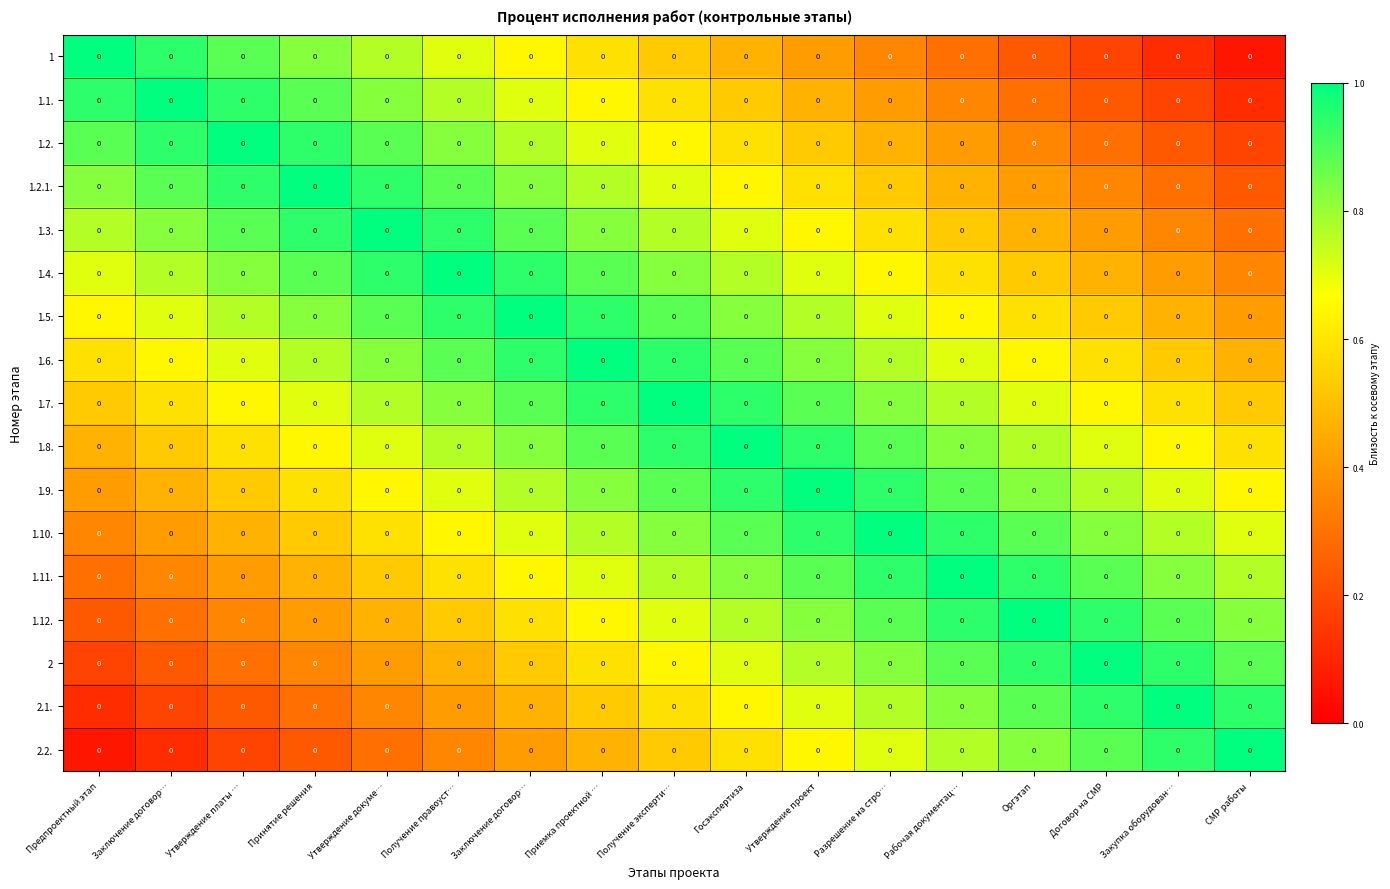

List the series in order of their peak value, lowest first.

1, 1.1., 1.2., 1.2.1., 1.3., 1.4., 1.5., 1.6., 1.7., 1.8., 1.9., 1.10., 1.11., 1.12., 2, 2.1., 2.2.